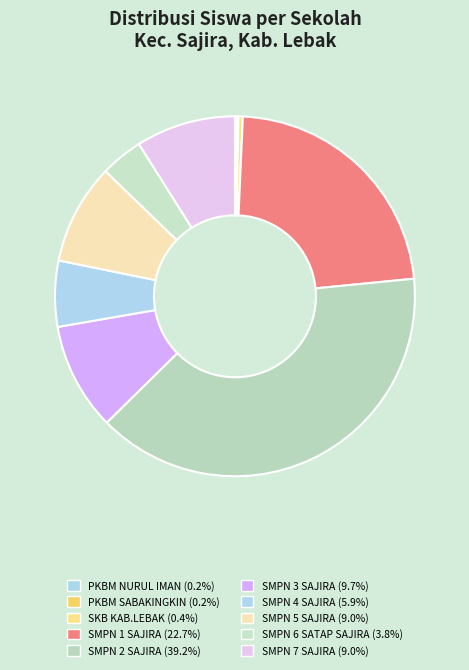

How many slices are in this pie chart?

10